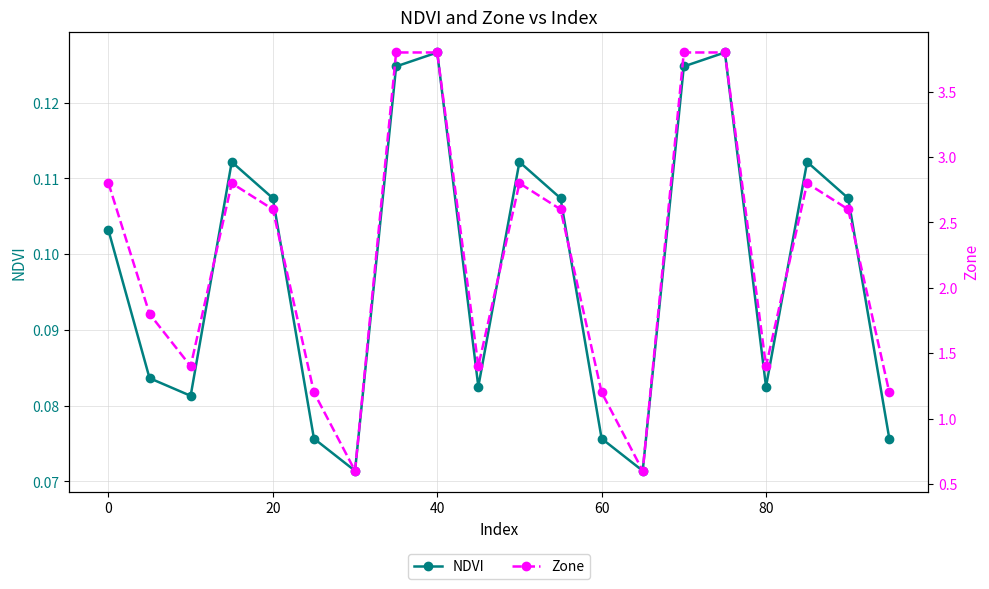

How many NDVI values are between 0 and 1?

20